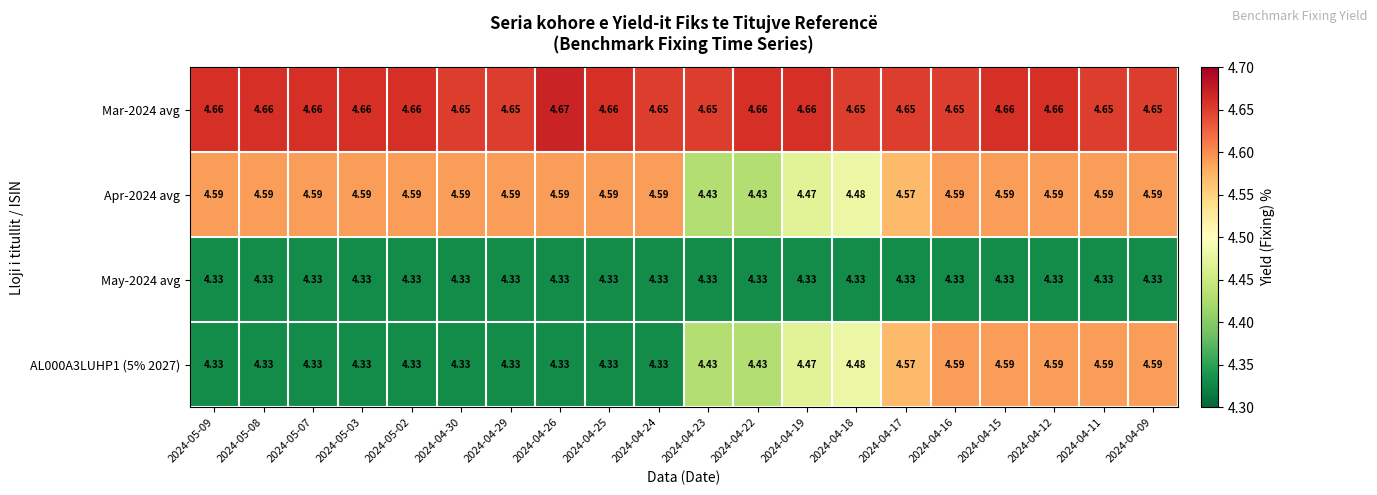

What is the spread (max minus min) of values at 2024-04-26?

0.3